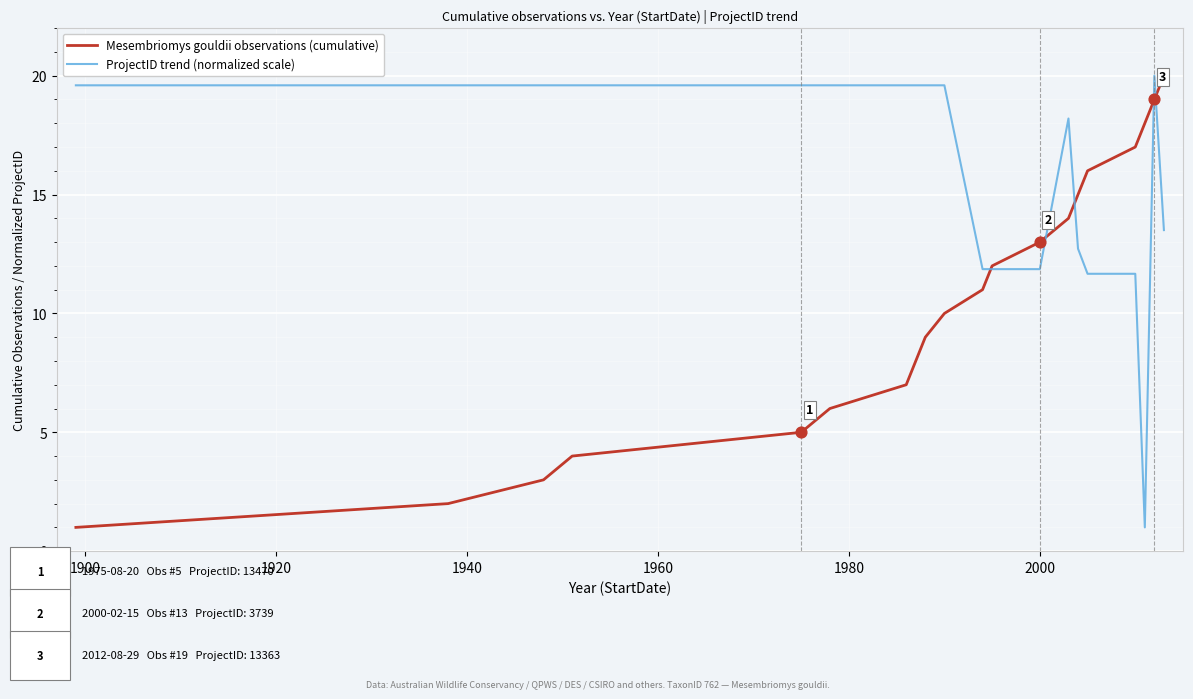

What is the highest value of the ProjectID trend (normalized scale) series?

20.0